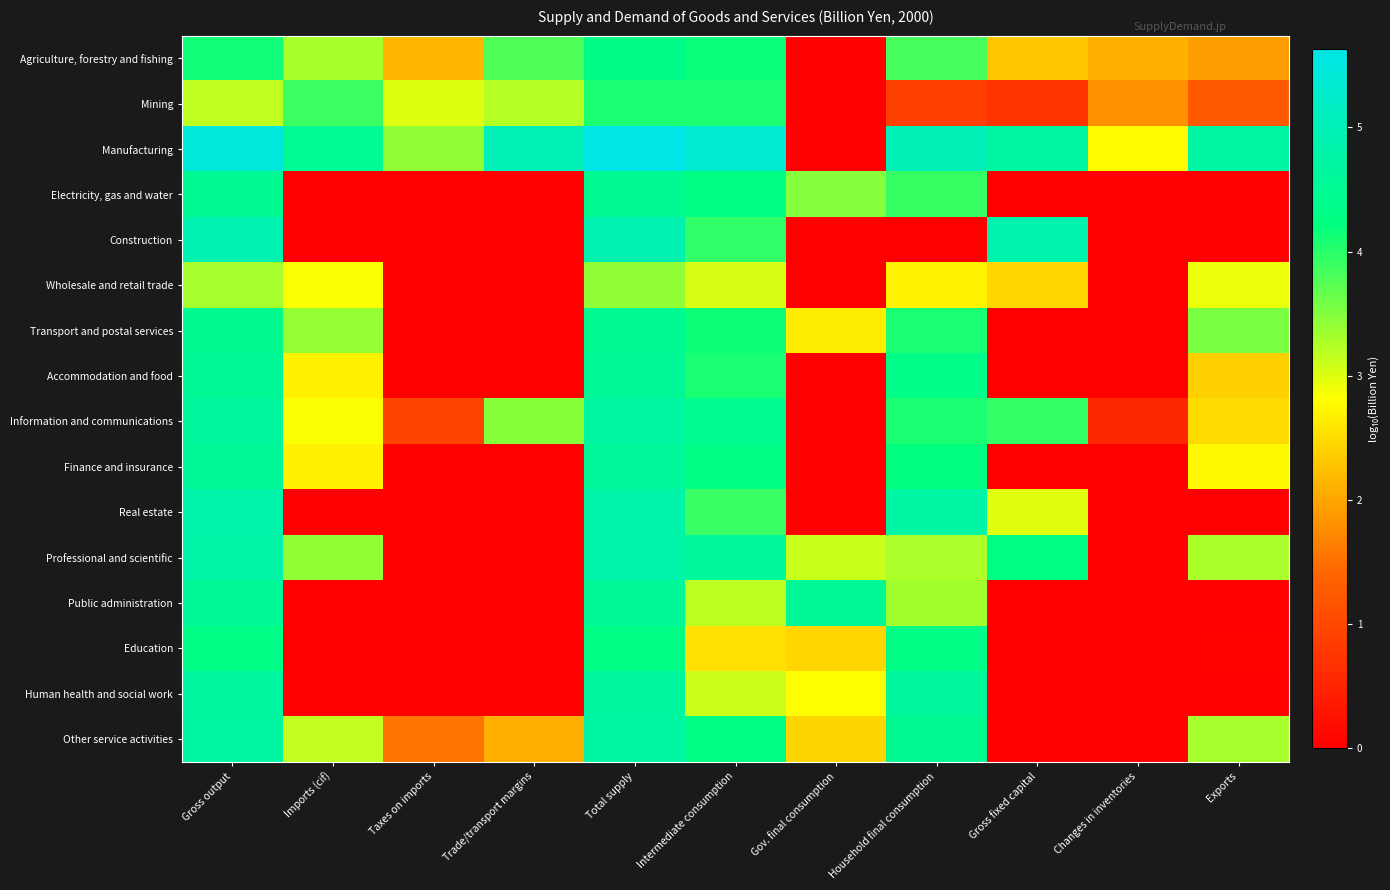

How many distinct data groups are displayed?

16